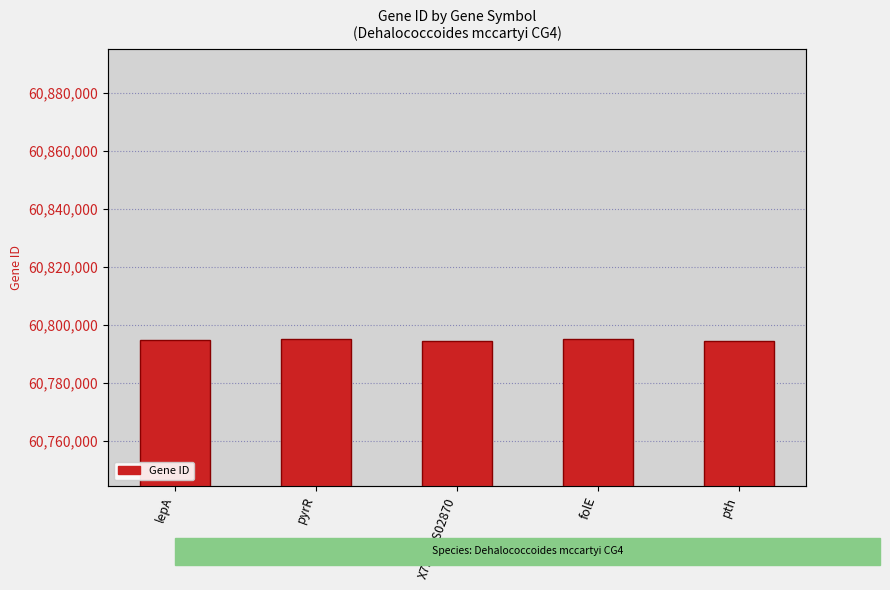

How many categories are shown in the chart?

5